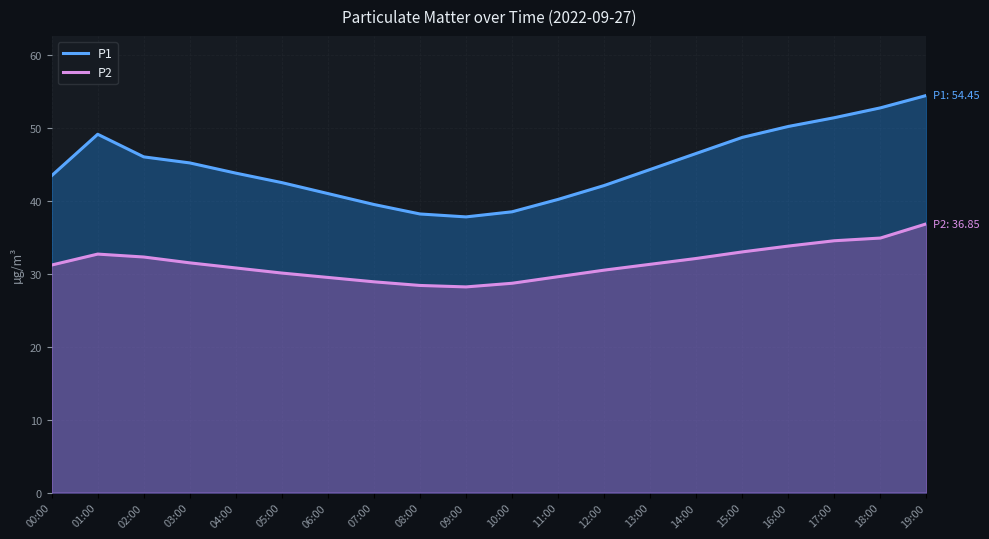

Rank the series by their average value, from highest to lowest.

P1, P2